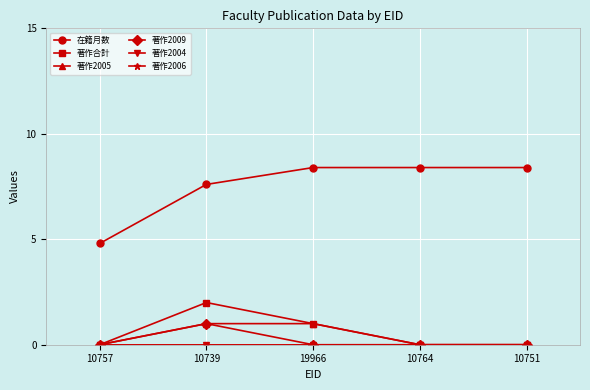

Count the 著作合計 values in the range 0 to 1.

4